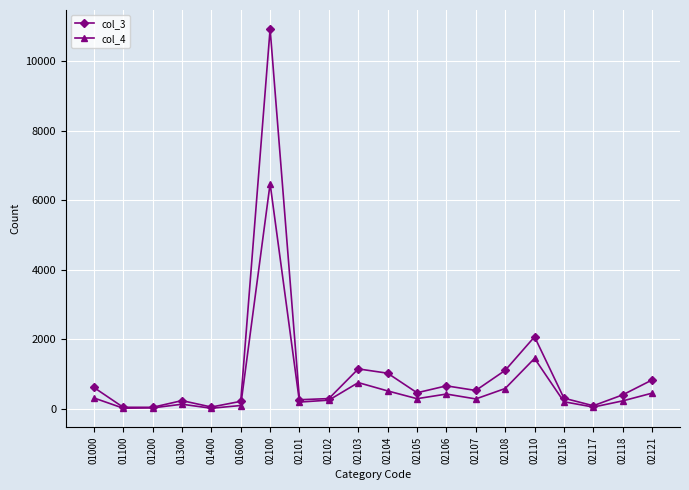

List the series in order of their peak value, lowest first.

col_4, col_3